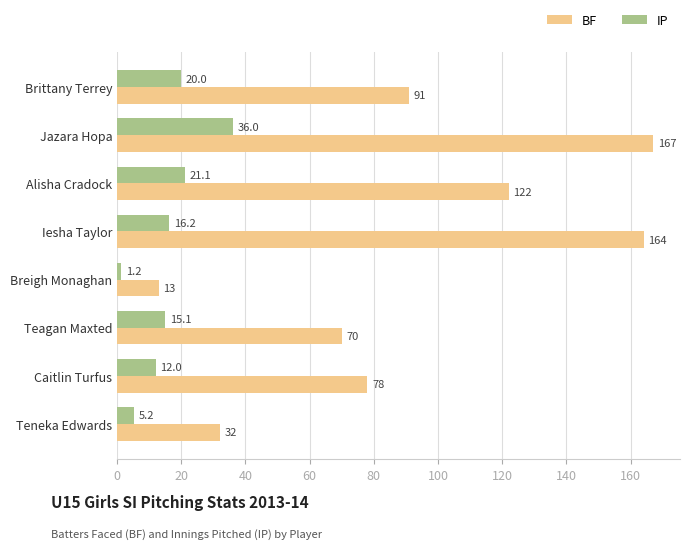

True or false: BF has a value of 115.4 at Caitlin Turfus.

False